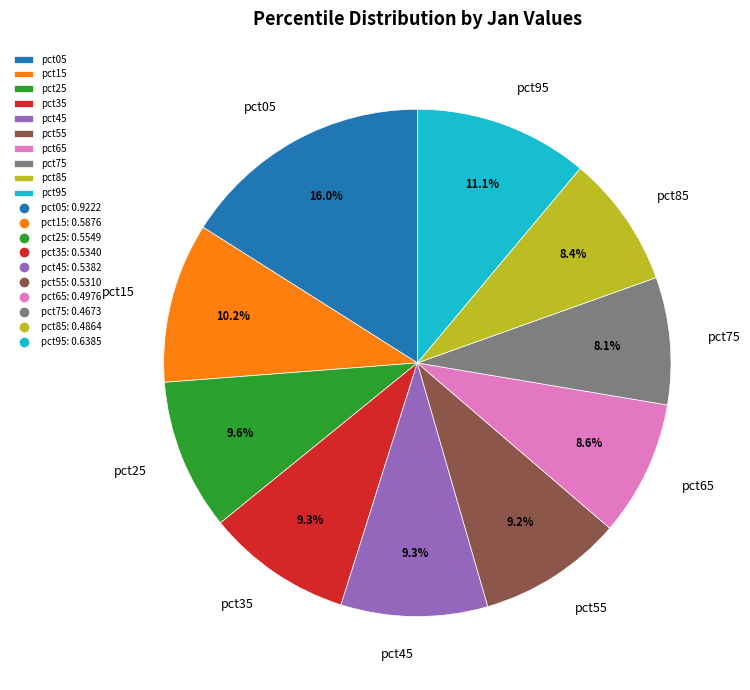

What is the total percentage of pct35 and pct95?

20.4%